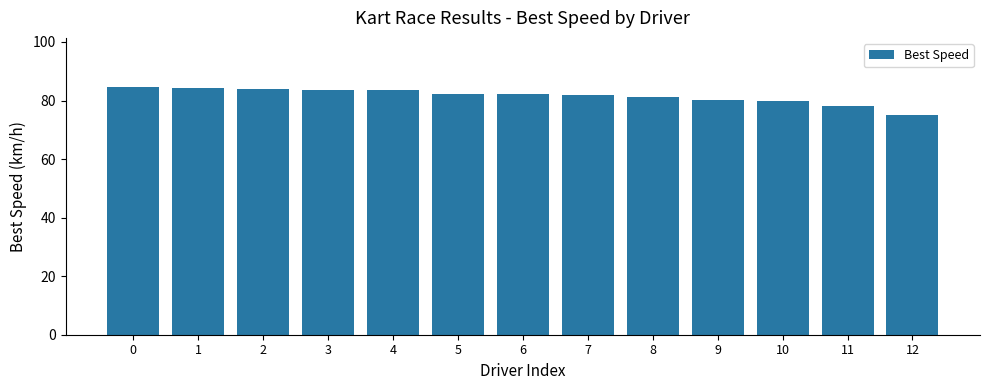

What is the difference between the second highest and minimum values?

9.2